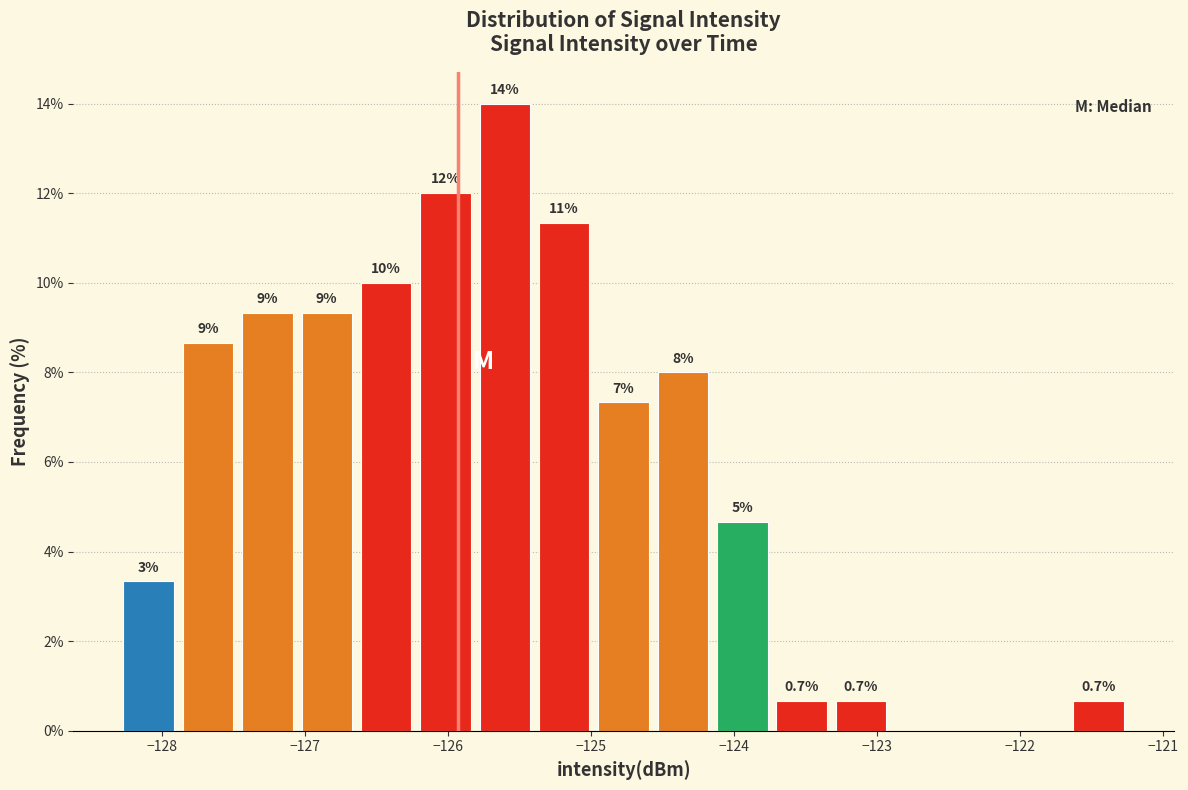

Over which range of the x-axis is the bar tallest?

-125.8 to -125.4